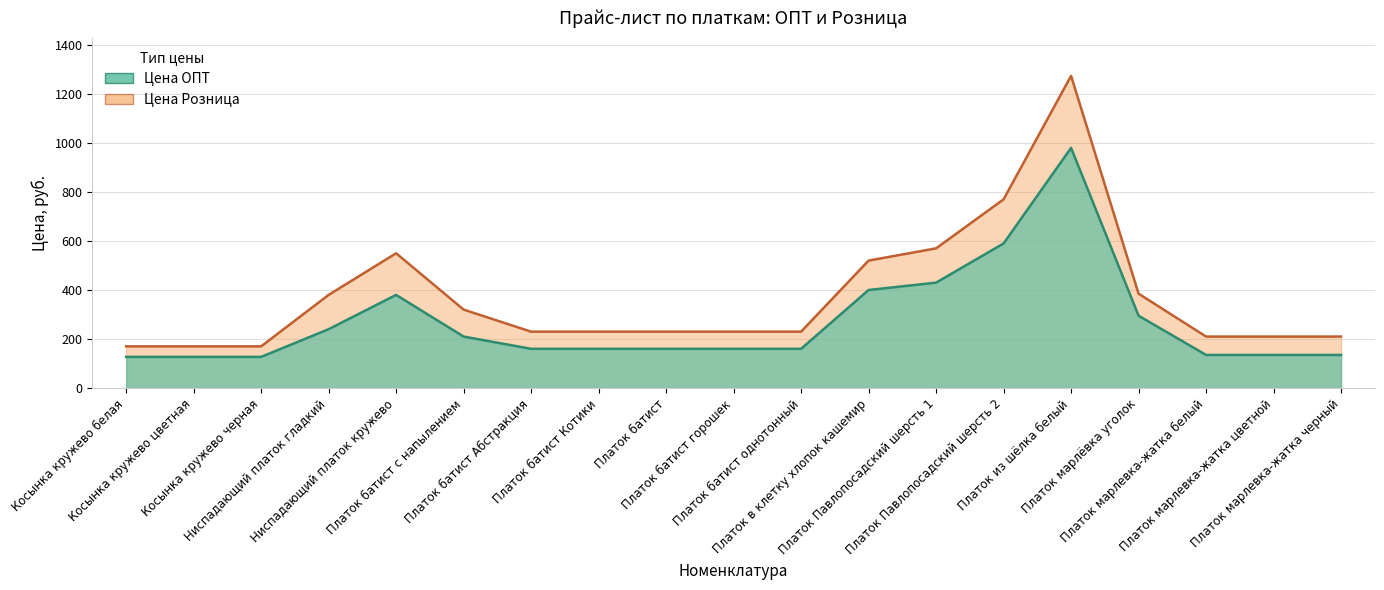

True or false: Цена ОПТ and Цена Розница cross at least once.

False